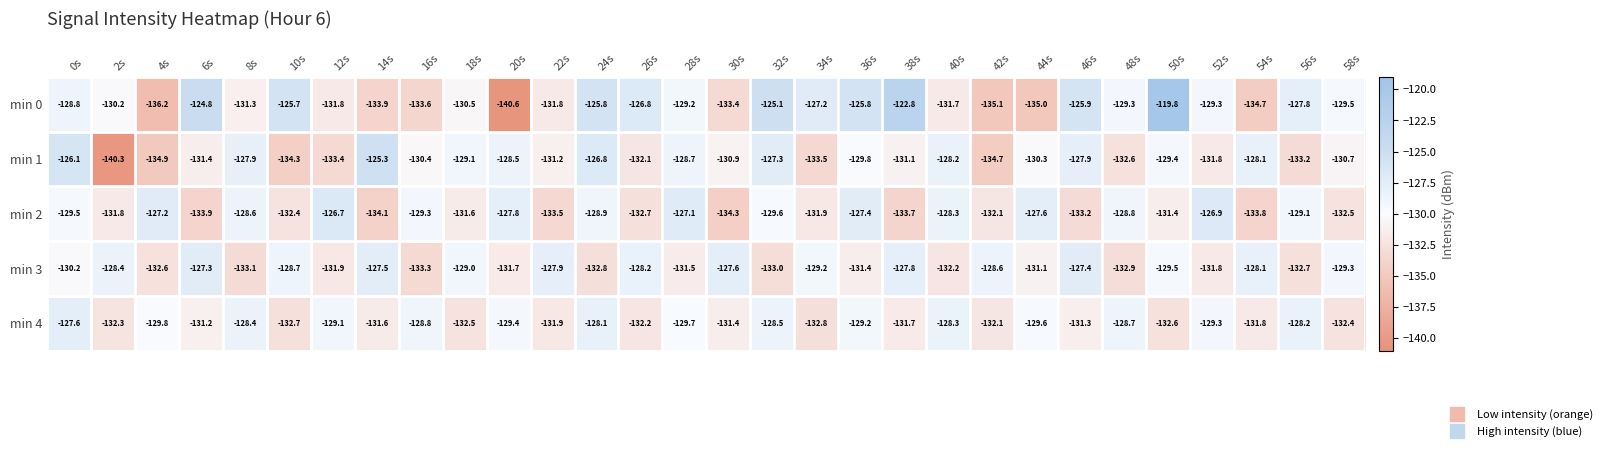

Where is min 0 nearest to the value -130?

2s